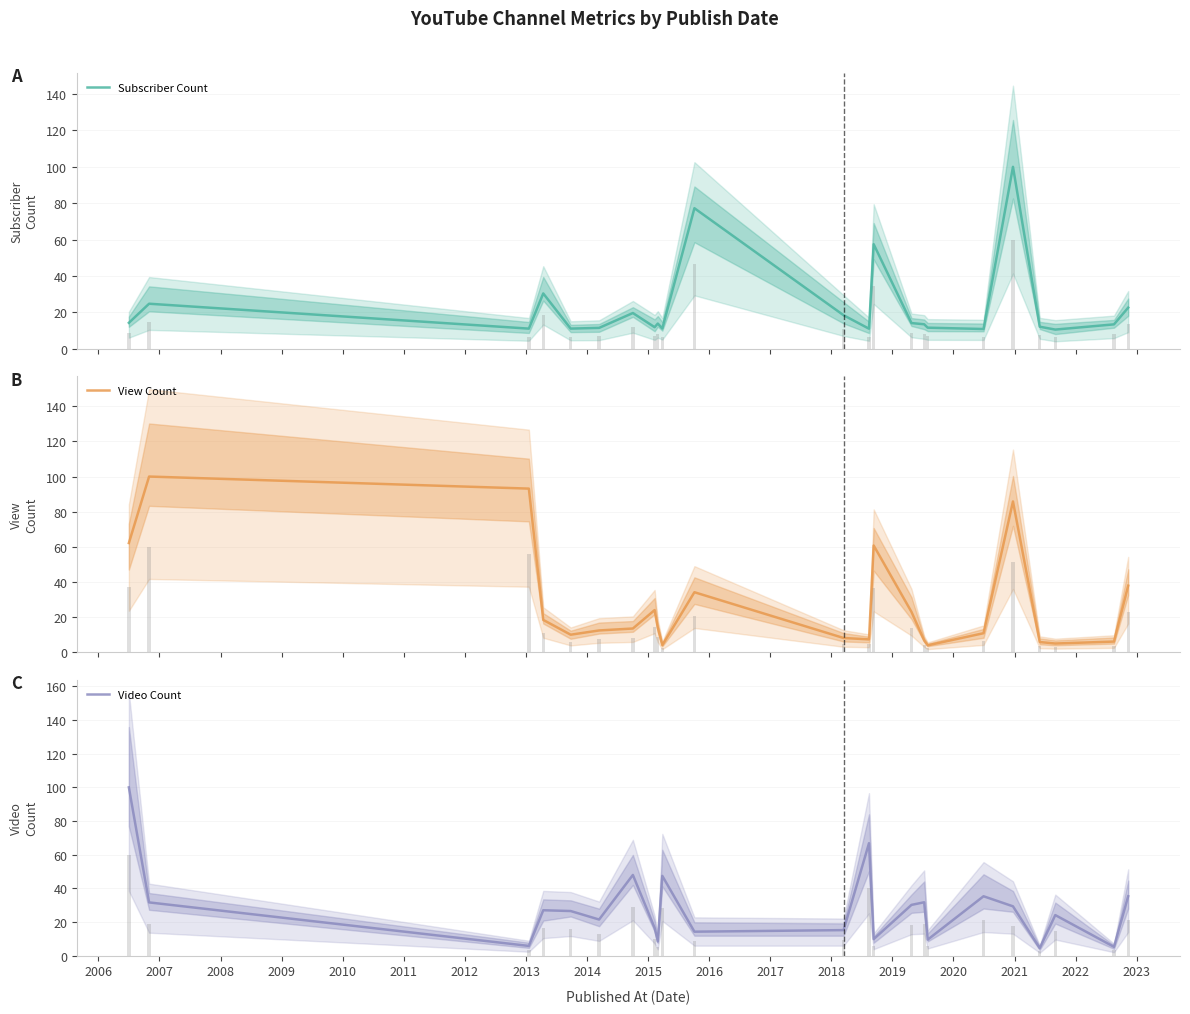

Which series has the largest total across all categories?

View Count